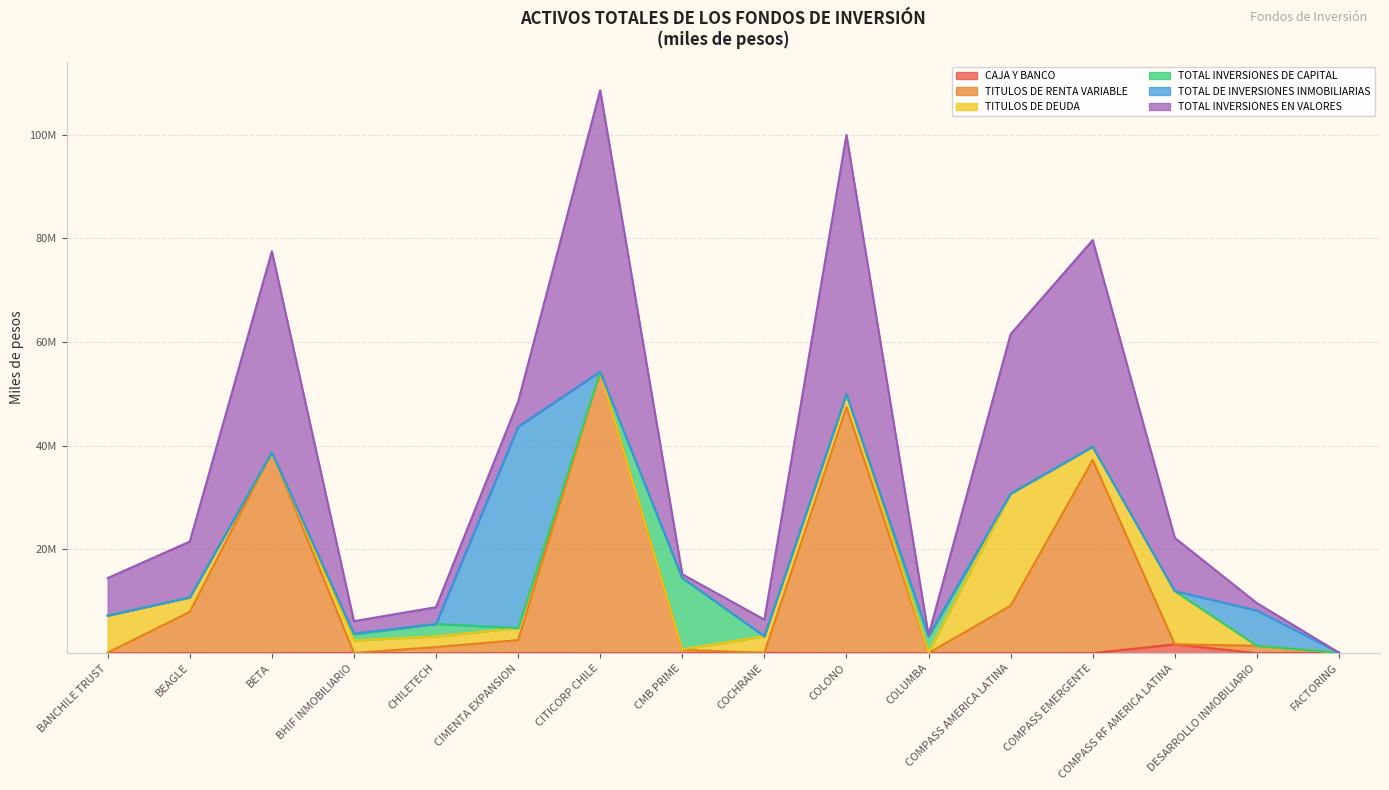

What is the sum of all TITULOS DE RENTA VARIABLE values?

202597649